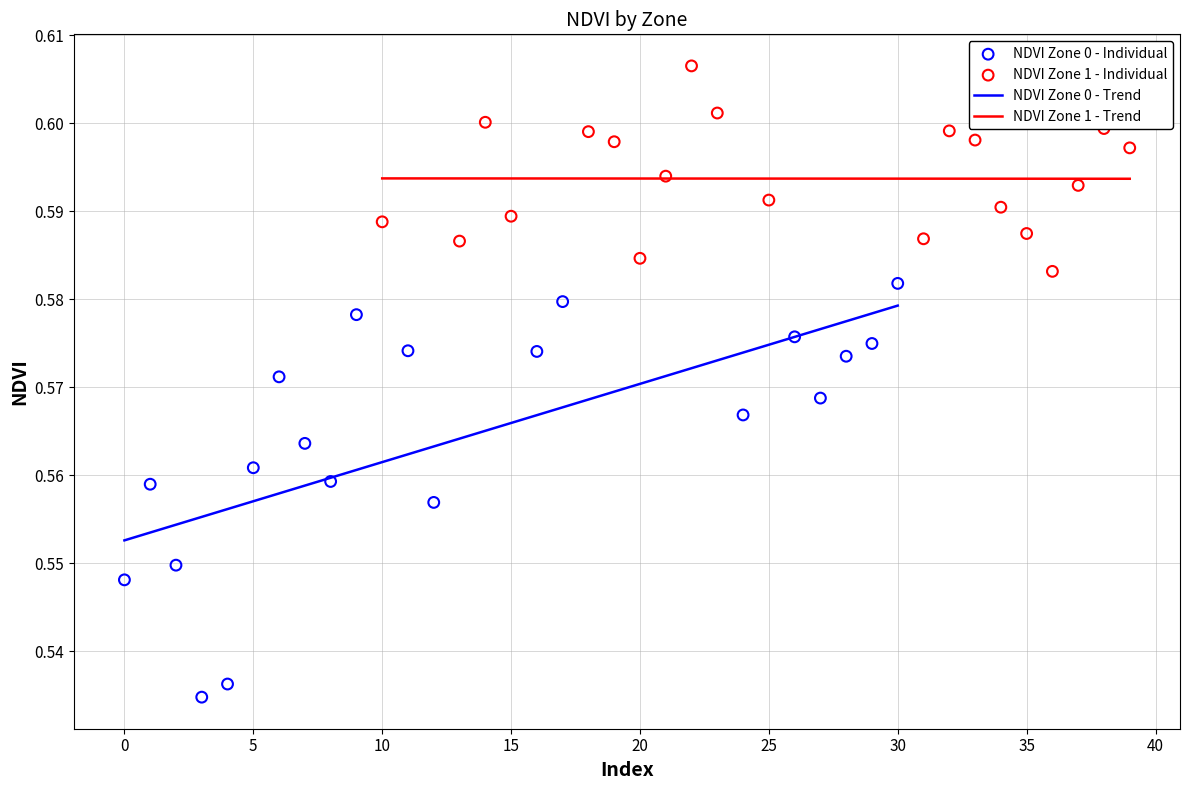

Which series reaches the minimum Y coordinate?

NDVI Zone 0